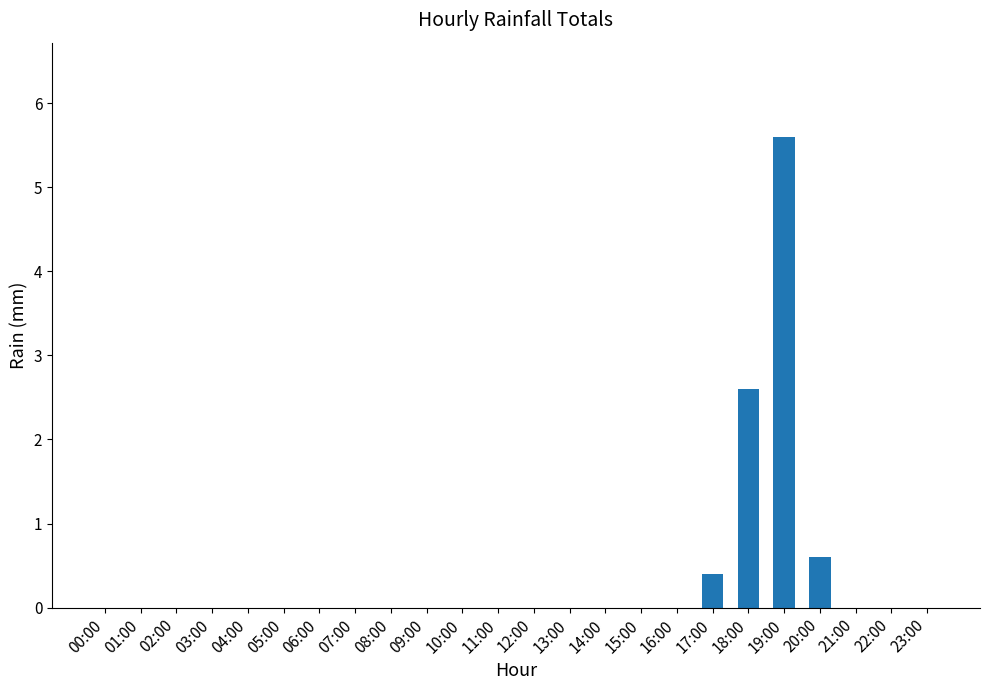

What is the maximum value shown in the chart?

5.6